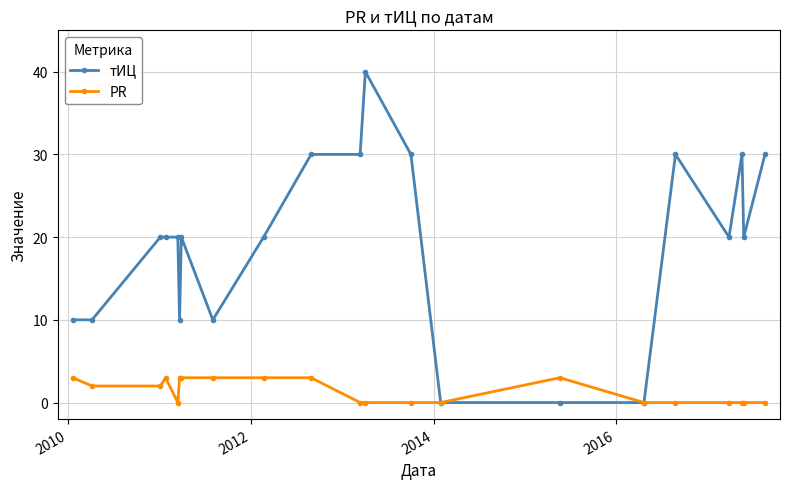

What is the value of the тИЦ point at the 6th from the left?

10